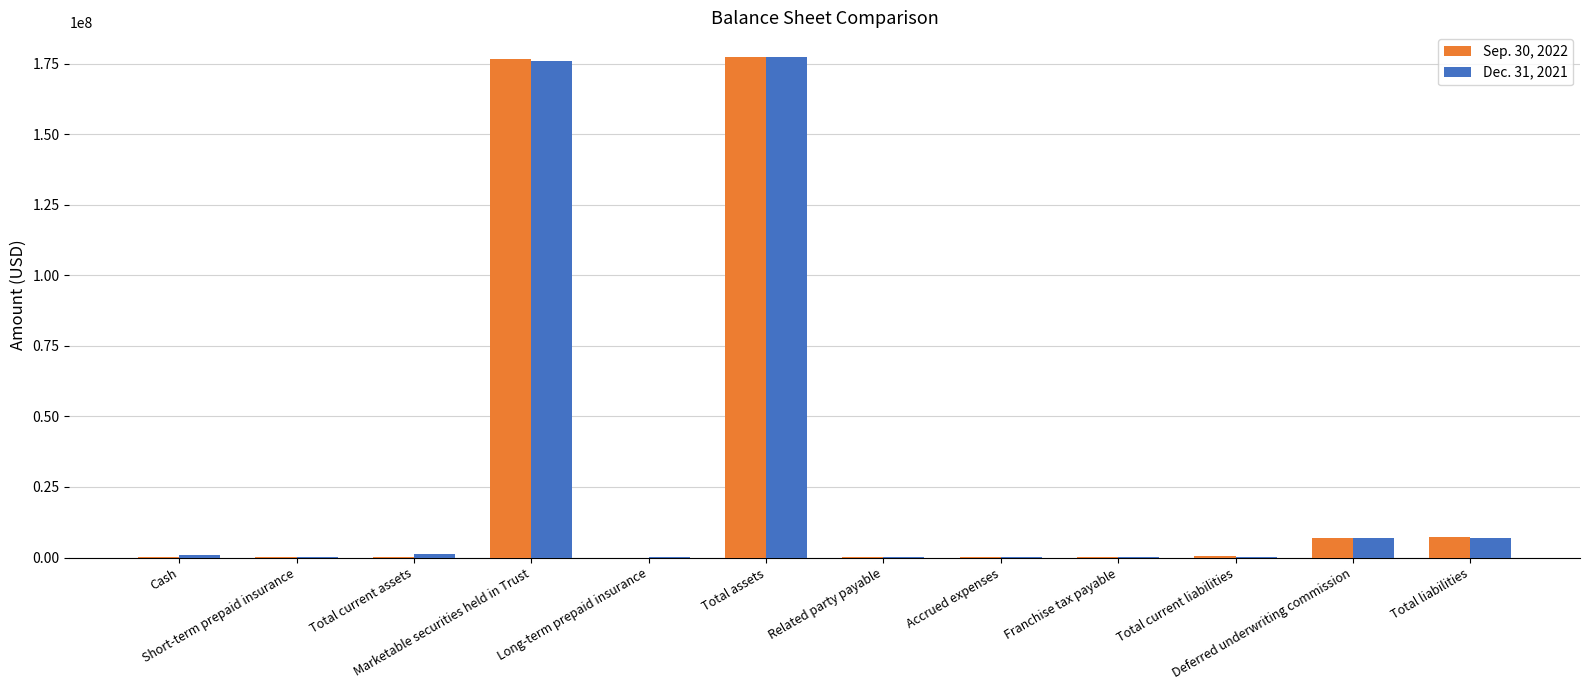

What is the greatest value displayed?

177300477